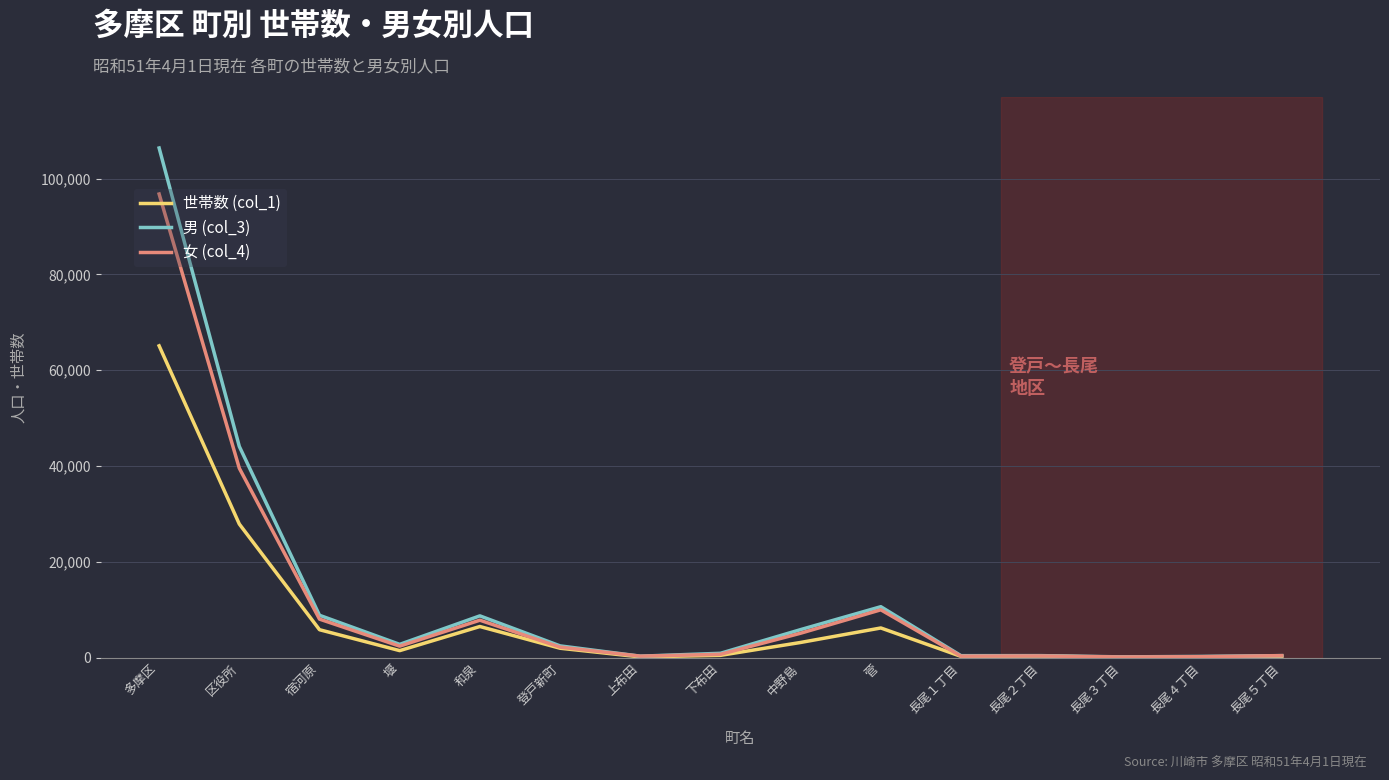

At which category is the sum across all series the highest?

多摩区